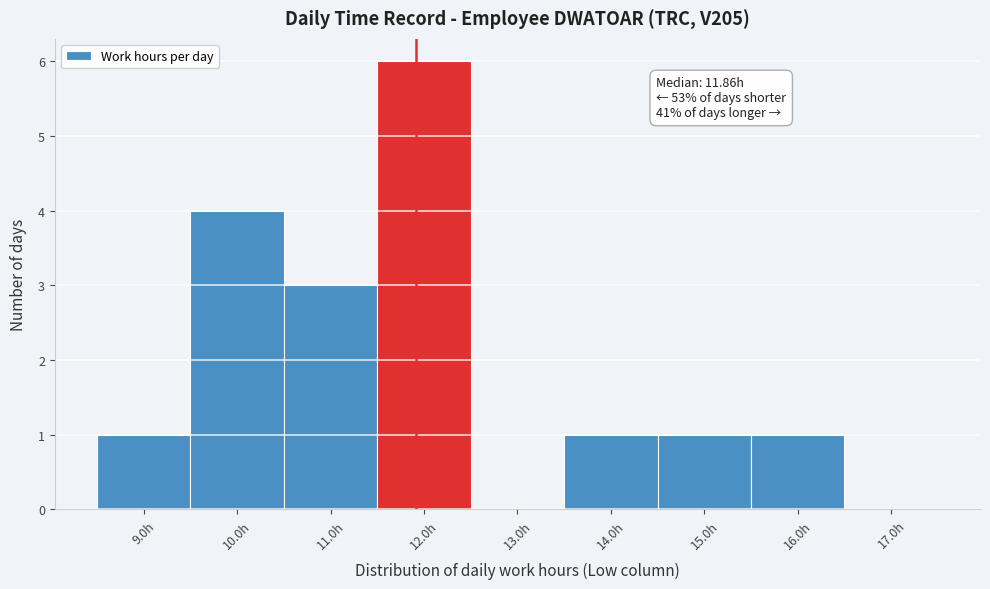

Which range on the x-axis has the tallest bar?

11.5 to 12.5